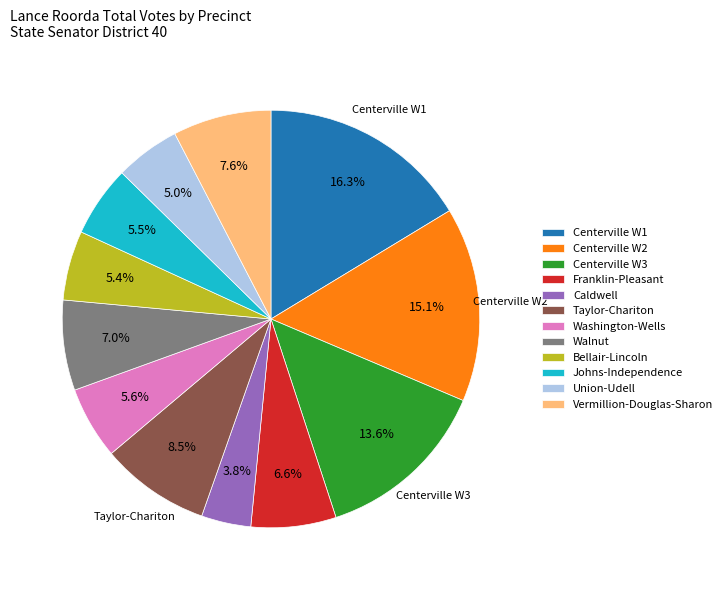

The Walnut slice represents 1% of the pie. True or false?

False